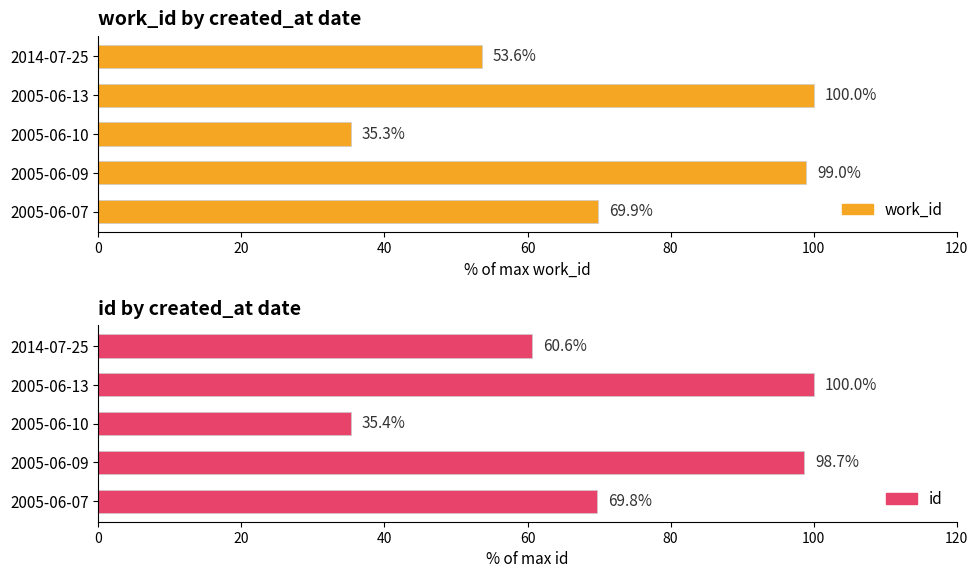

The value of id at 2005-06-07 is 69.8. True or false?

True